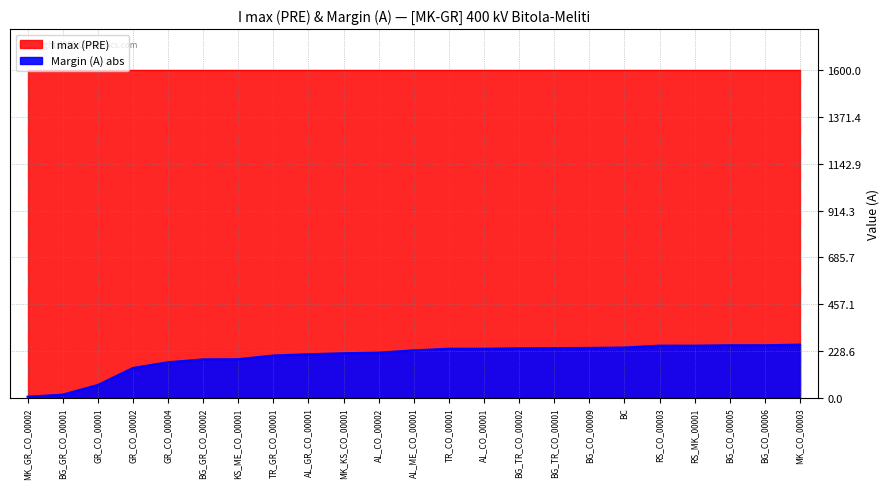

List the labels in order of value, largest first.

MK_CO_00003, BG_CO_00005, BG_CO_00006, RS_CO_00003, RS_MK_00001, BC, BG_CO_00009, BG_TR_CO_00001, BG_TR_CO_00002, TR_CO_00001, AL_CO_00001, AL_ME_CO_00001, AL_CO_00002, MK_KS_CO_00001, AL_GR_CO_00001, TR_GR_CO_00001, KS_ME_CO_00001, BG_GR_CO_00002, GR_CO_00004, GR_CO_00002, GR_CO_00001, BG_GR_CO_00001, MK_GR_CO_00002